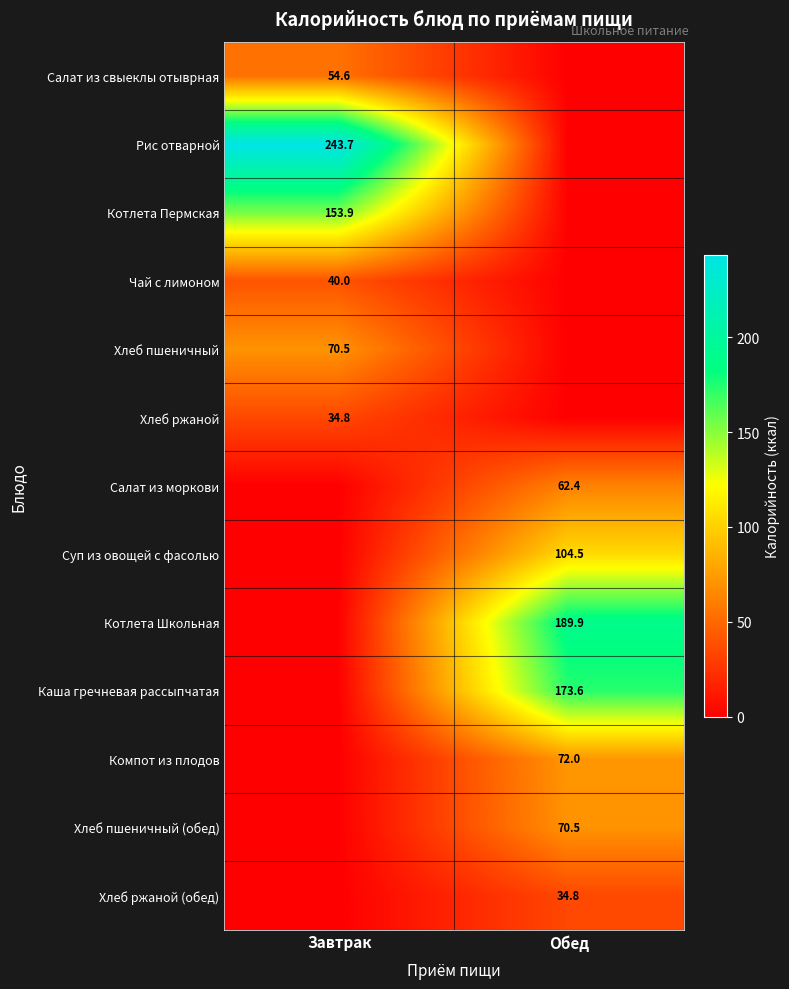

True or false: Чай с лимоном has a value of 40.0 at Завтрак.

True